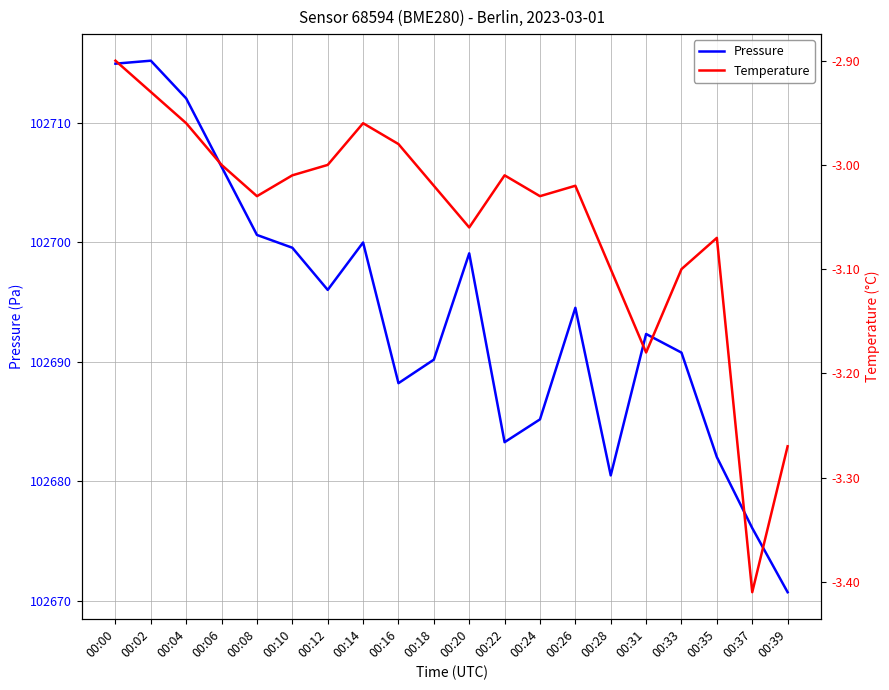

True or false: Pressure has more than 0 points higher than both neighbors.

True